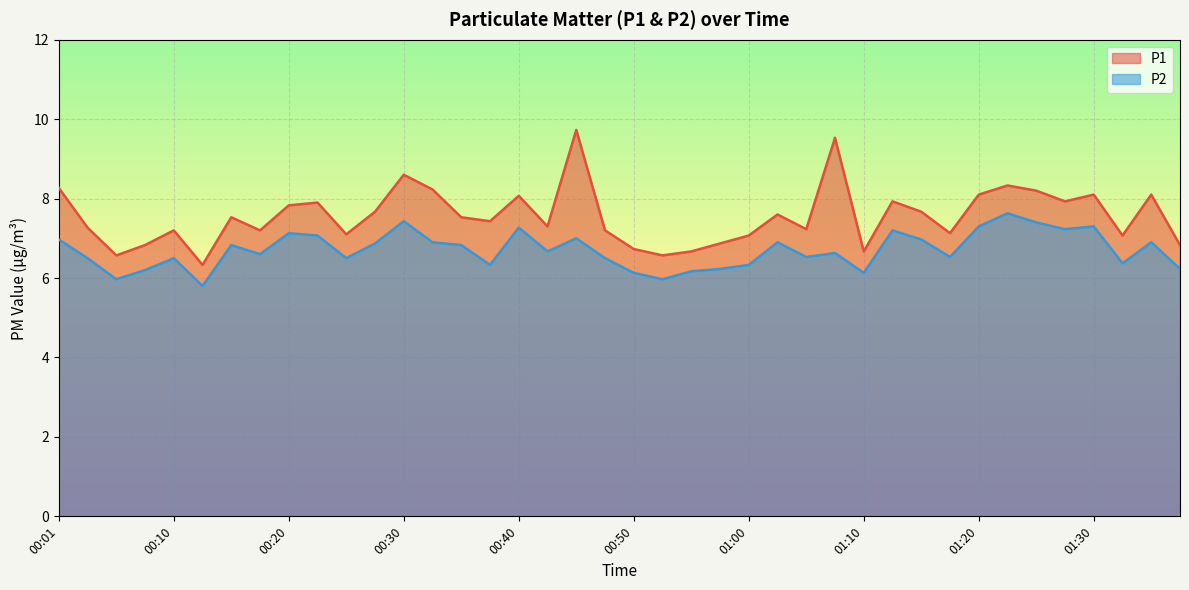

Reading left to right, what are all the values shown in this chart?

P1: 8.3	7.3	6.6	6.8	7.2	6.3	7.5	7.2	7.8	7.9	7.1	7.7	8.6	8.2	7.5	7.4	8.1	7.3	9.7	7.2	6.7	6.6	6.7	6.9	7.1	7.6	7.2	9.5	6.7	7.9	7.7	7.1	8.1	8.3	8.2	7.9	8.1	7.1	8.1	6.8
P2: 7.0	6.5	6.0	6.2	6.5	5.8	6.8	6.6	7.1	7.1	6.5	6.9	7.4	6.9	6.8	6.3	7.3	6.7	7.0	6.5	6.1	6.0	6.2	6.2	6.3	6.9	6.5	6.6	6.1	7.2	7.0	6.5	7.3	7.6	7.4	7.2	7.3	6.4	6.9	6.2